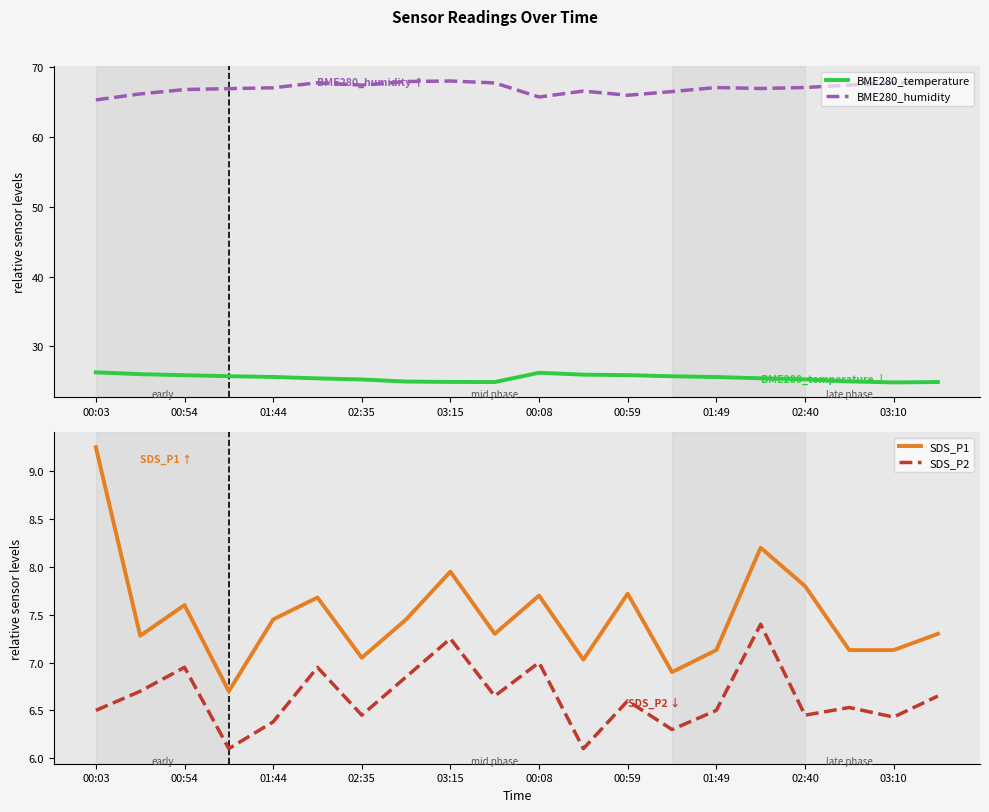

The value of SDS_P1 at 17 is 7.1. True or false?

True